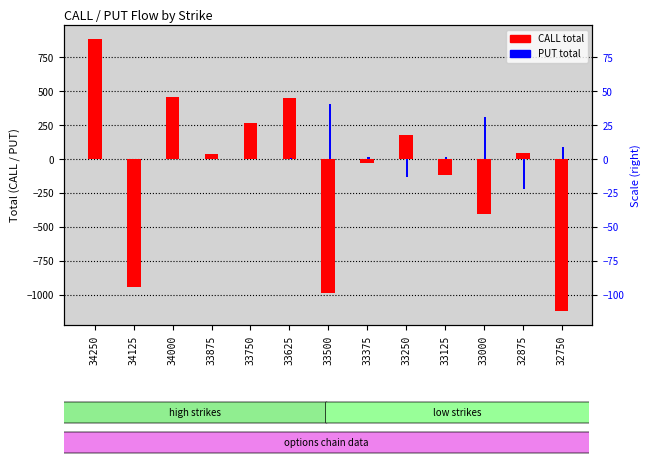

How many positive values does the PUT total series have?

6